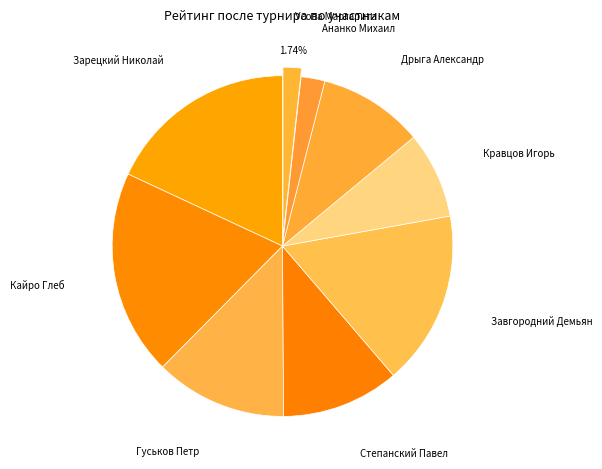

How many slices are in this pie chart?

9